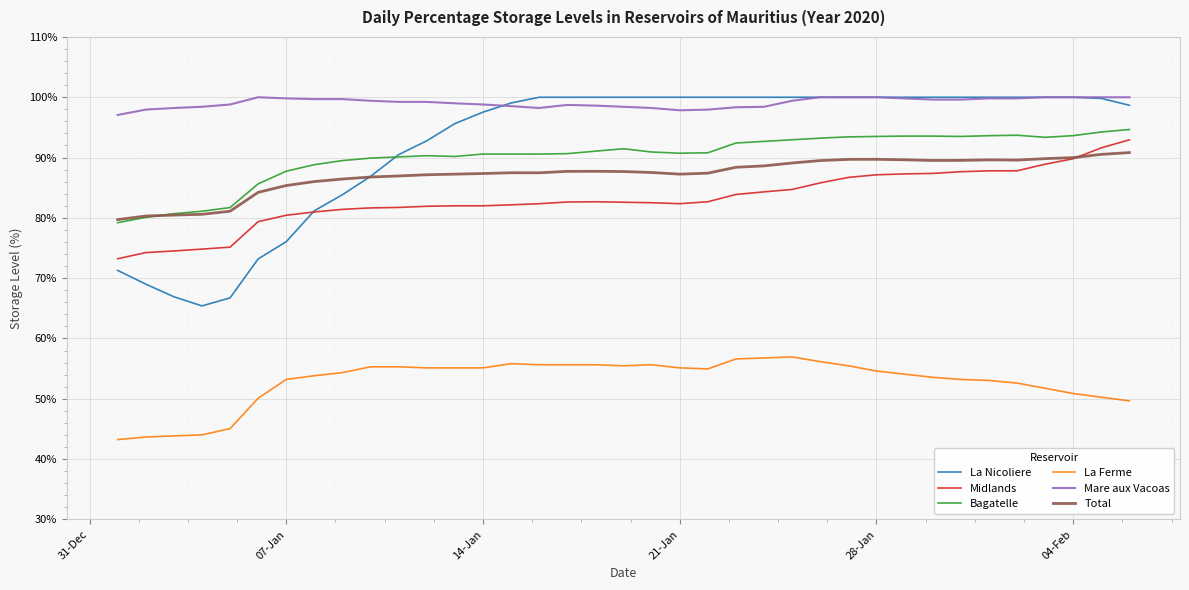

Which series has the largest range (max minus min)?

La Nicoliere